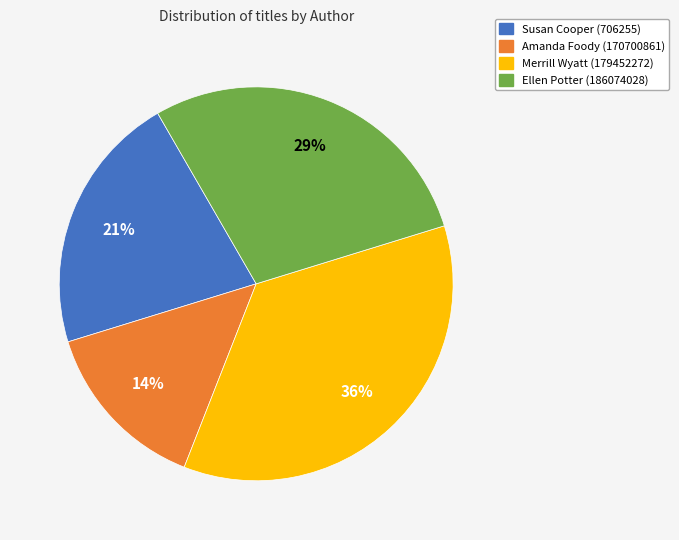

Count the number of slices in the pie.

4